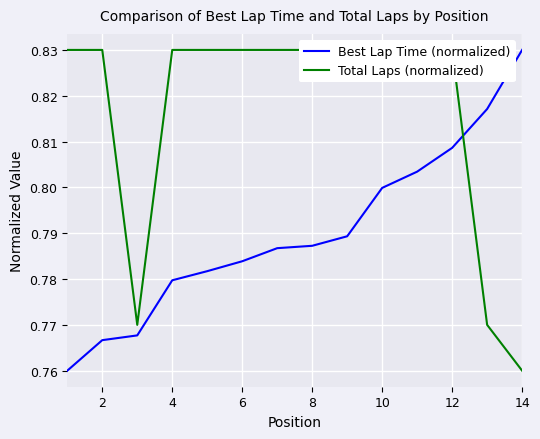

Which category has the highest value in the Best Lap Time (normalized) series?

14